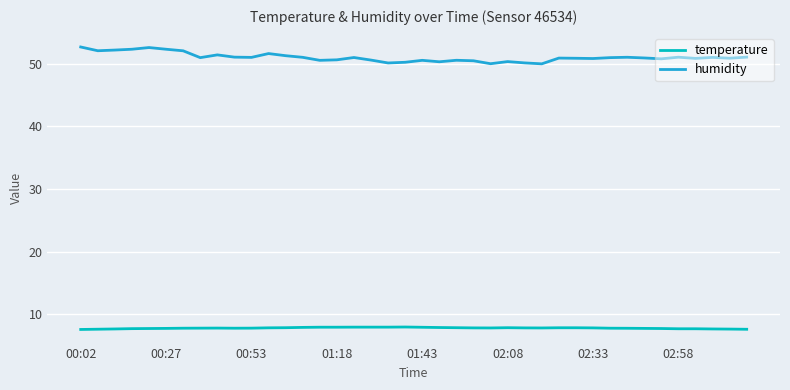

Rank the series by their average value, from highest to lowest.

humidity, temperature